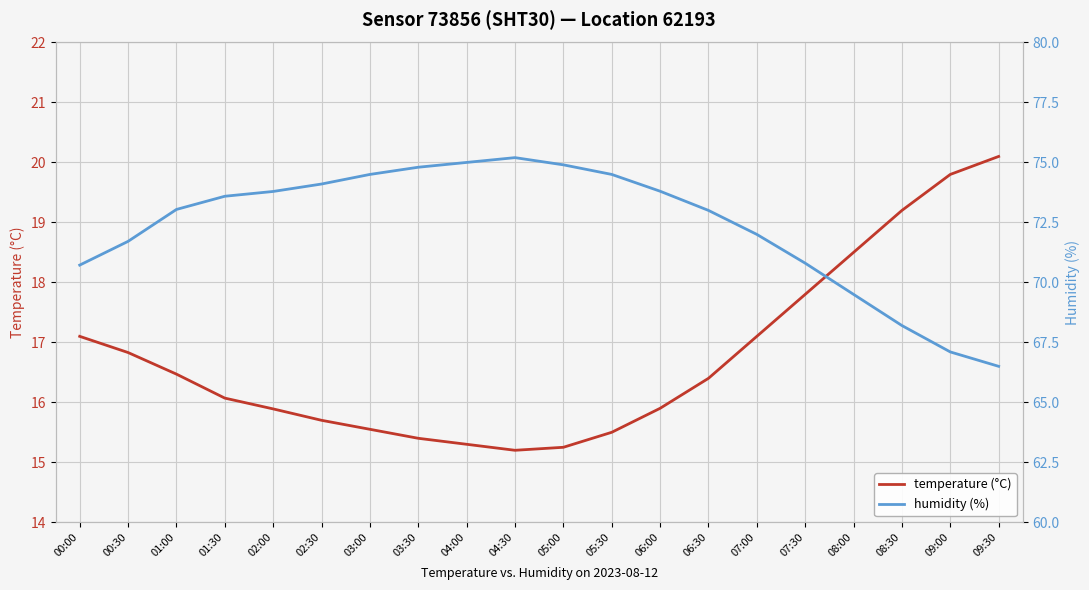

True or false: humidity (%) and temperature (°C) cross at least once.

False